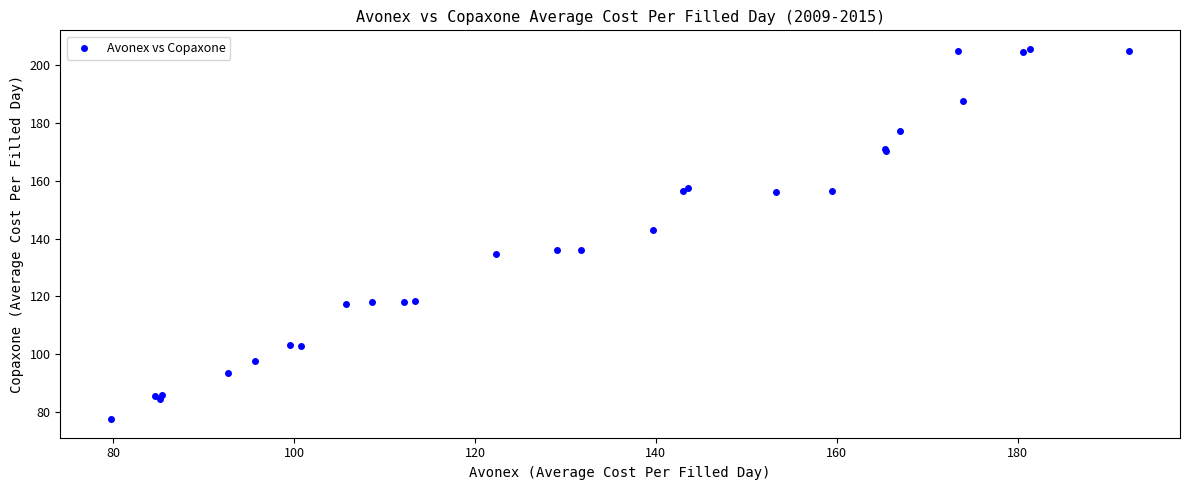

What Y value in the scatter plot is closest to 141?

142.8